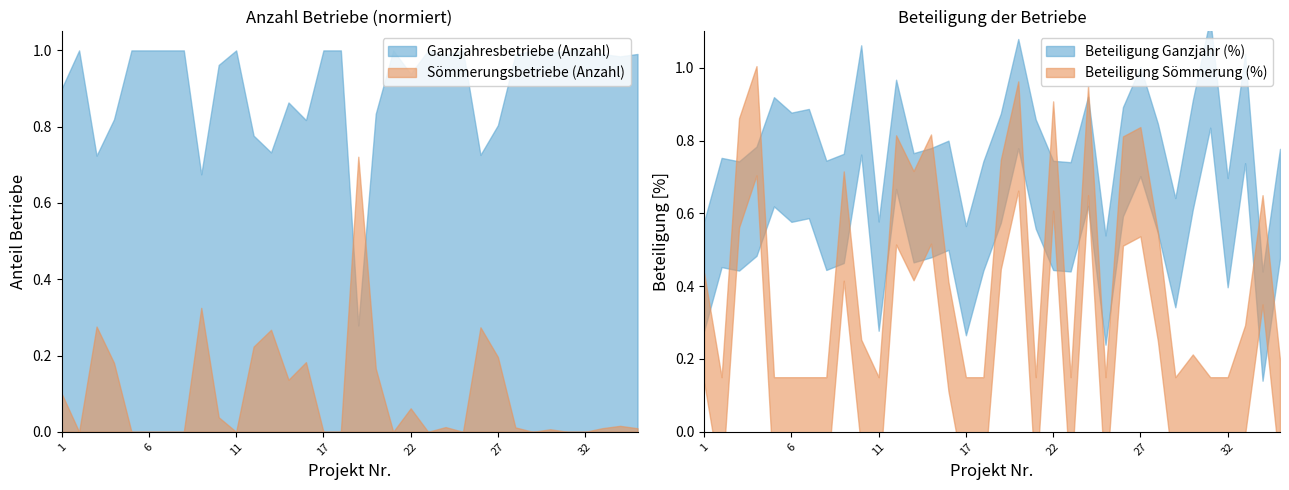

Is the value of Beteiligung Sömmerung (%) at 11 greater than the value of Beteiligung Ganzjahr (%) at 17?

No